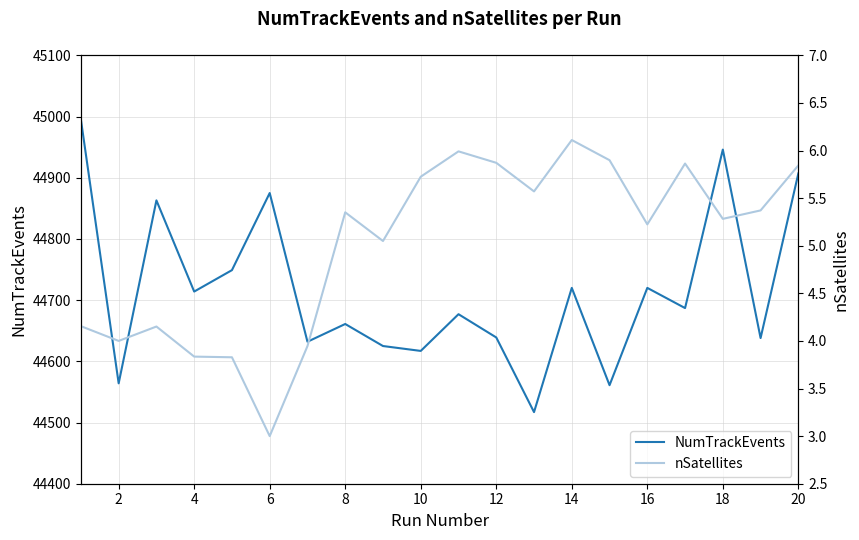

How many values in the NumTrackEvents series exceed 44687?

9